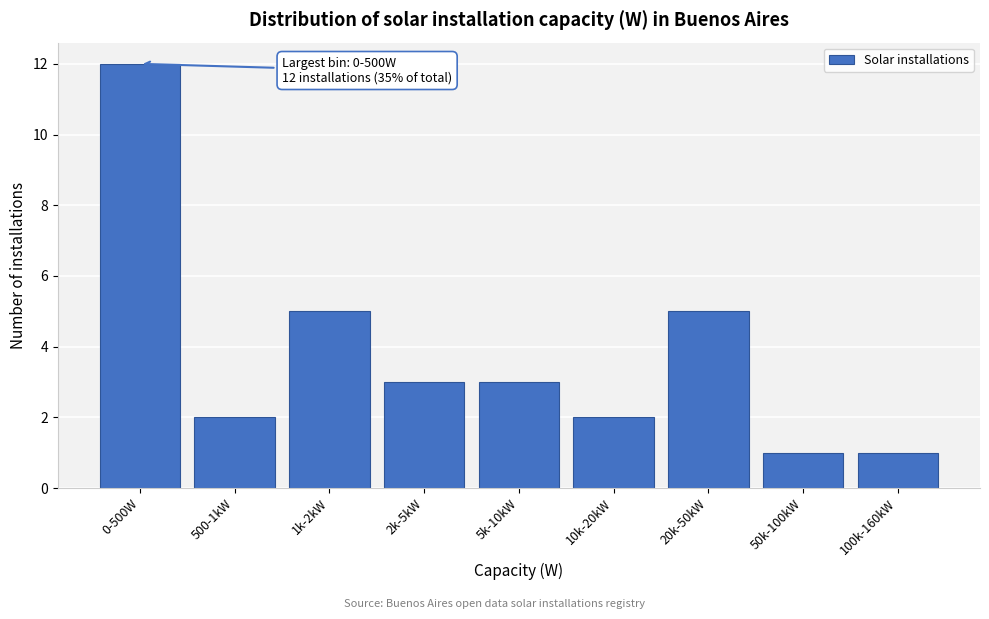

Reading right to left, list all the values displayed in this chart.

1	1	5	2	3	3	5	2	12